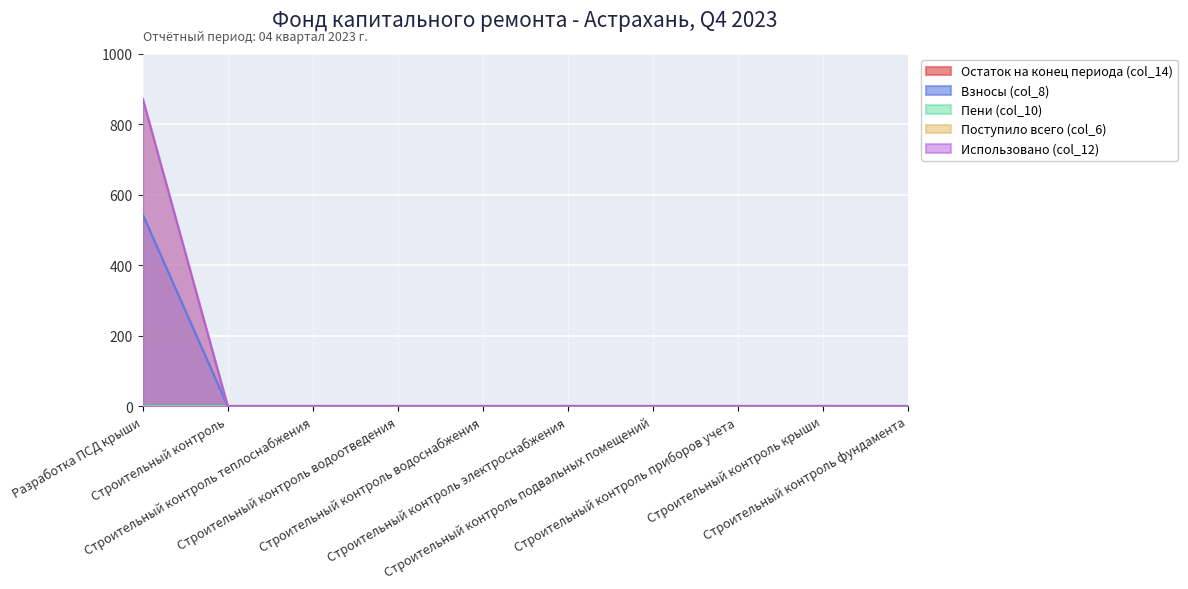

Which series has the largest total across all categories?

Поступило всего (col_6)